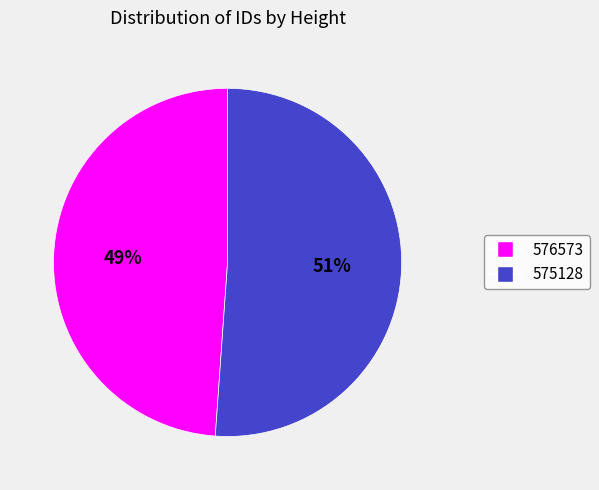

What percentage is the 575128 slice, to the nearest percent?

51%